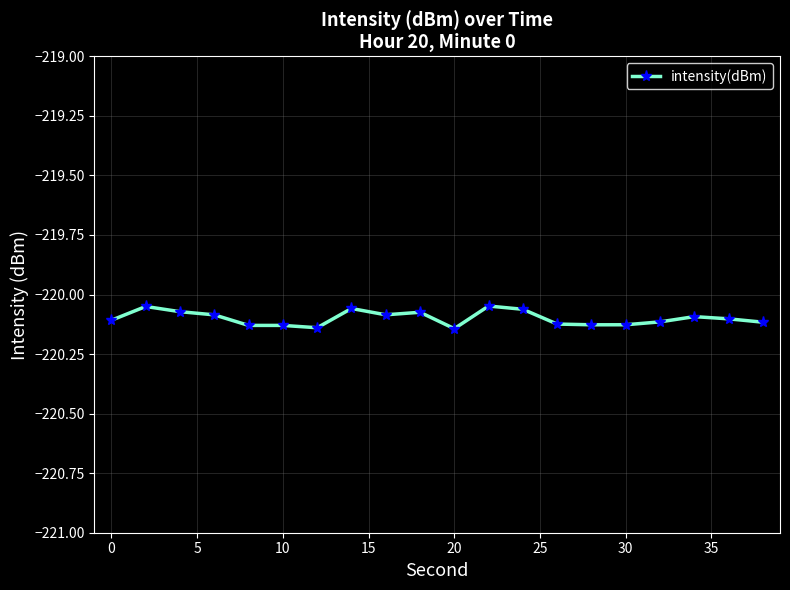

What is the sum of all values?

-4402.0